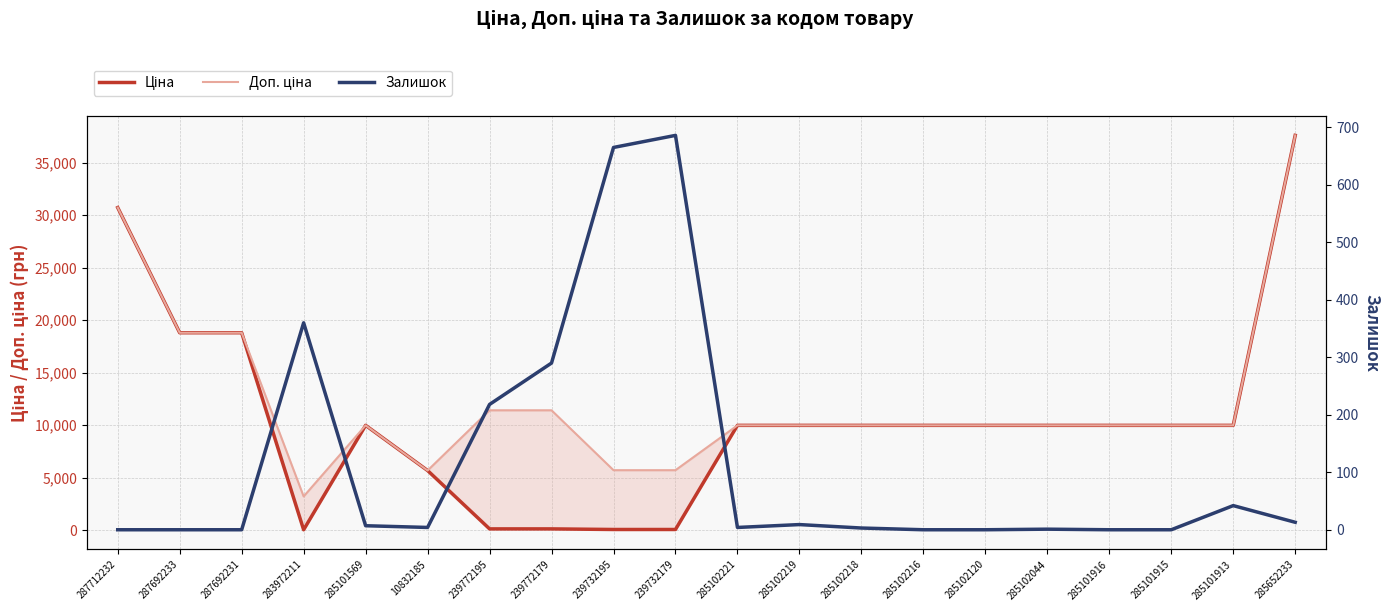

In Доп. ціна, how many points are lower than both neighbors (excluding endpoints)?

2